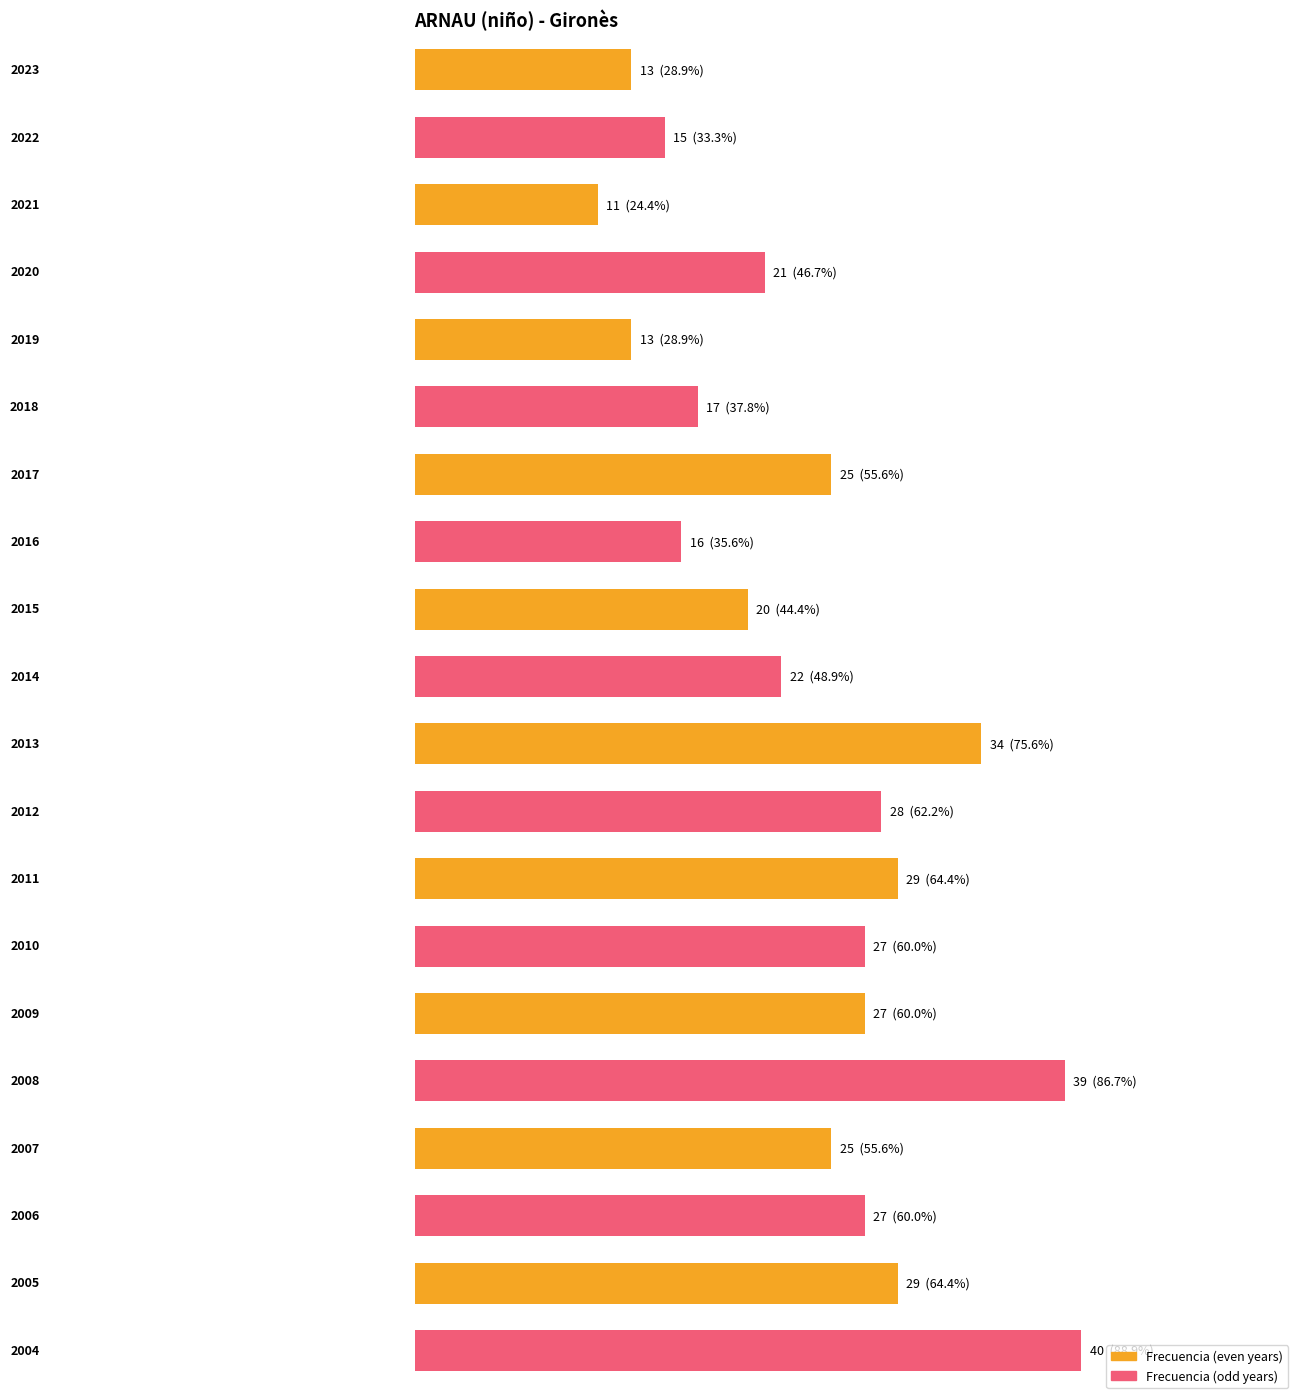

The chart shows a value of 32 at 2020. True or false?

False